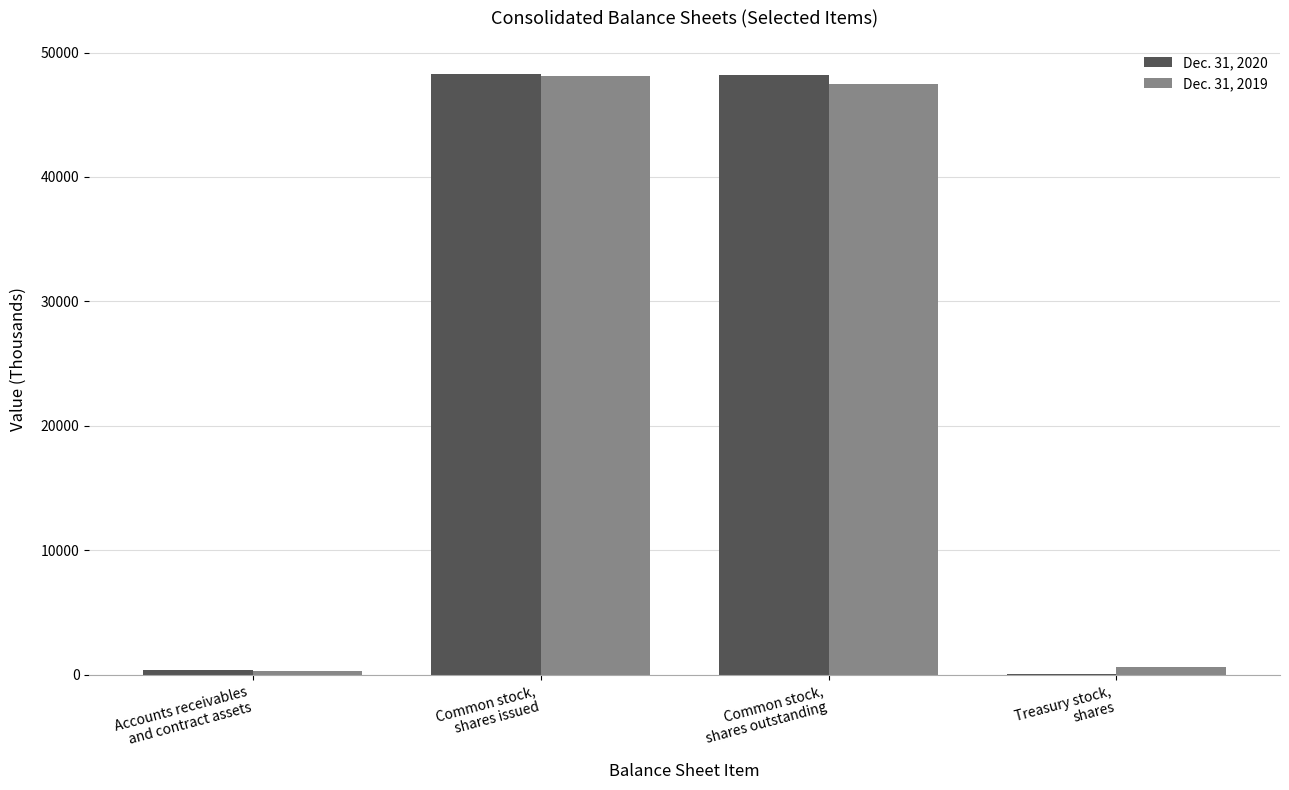

The Dec. 31, 2019 series shows 343 at Accounts receivables
and contract assets. True or false?

True